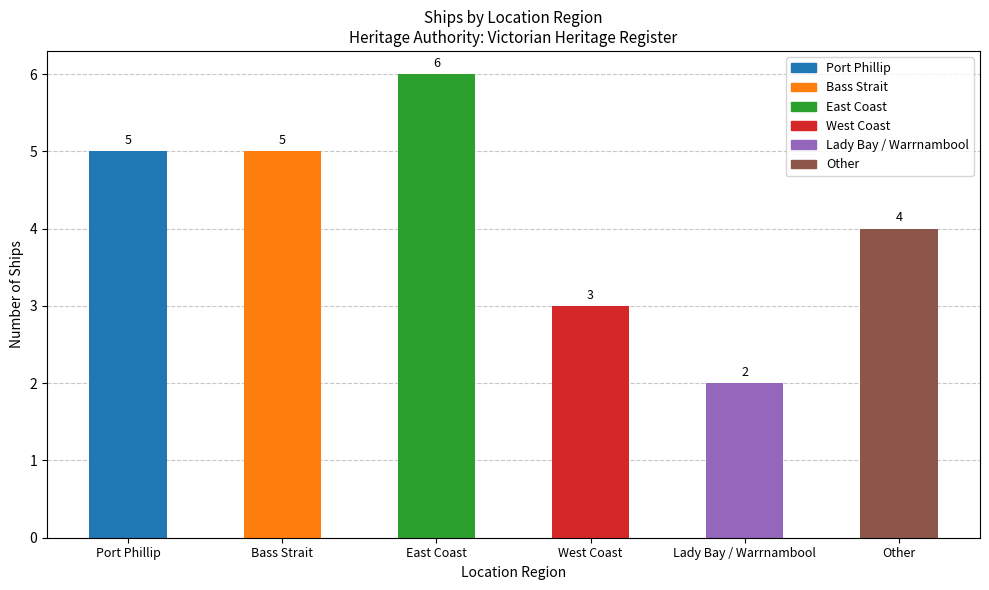

Read the value at Bass Strait.

5